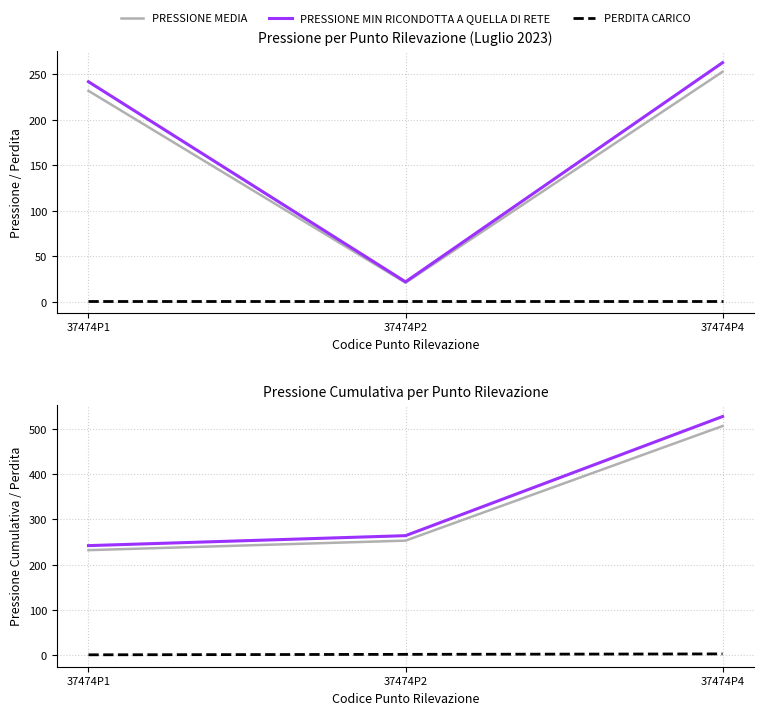

At 37474P2, list the series in order from largest to smallest.

PRESSIONE MIN RICONDOTTA A QUELLA DI RETE, PRESSIONE MEDIA, PERDITA CARICO